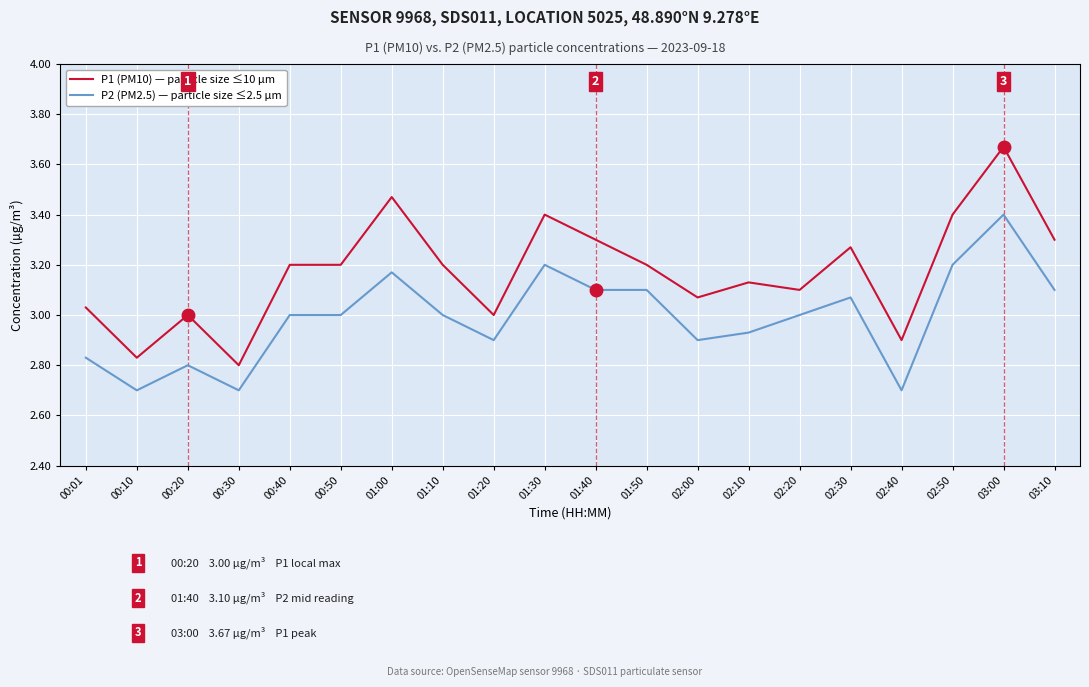

What position from the left is 01:50?

12